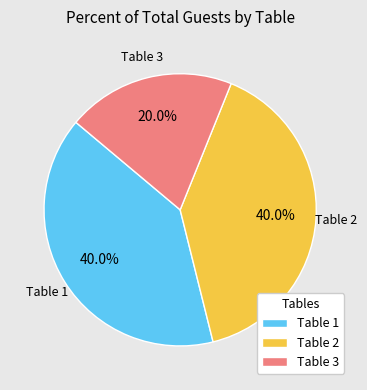

Does Table 2 represent more than half of the total?

No